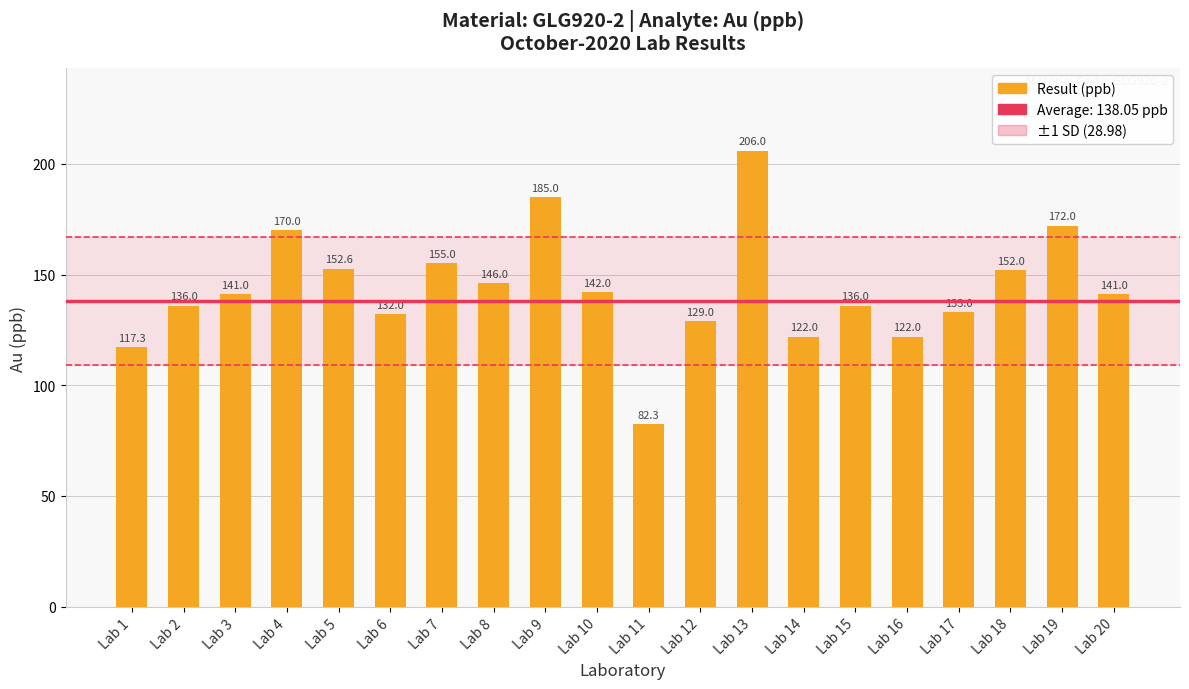

Rank the categories by value from highest to lowest.

Lab 13, Lab 9, Lab 19, Lab 4, Lab 7, Lab 5, Lab 18, Lab 8, Lab 10, Lab 3, Lab 20, Lab 2, Lab 15, Lab 17, Lab 6, Lab 12, Lab 14, Lab 16, Lab 1, Lab 11